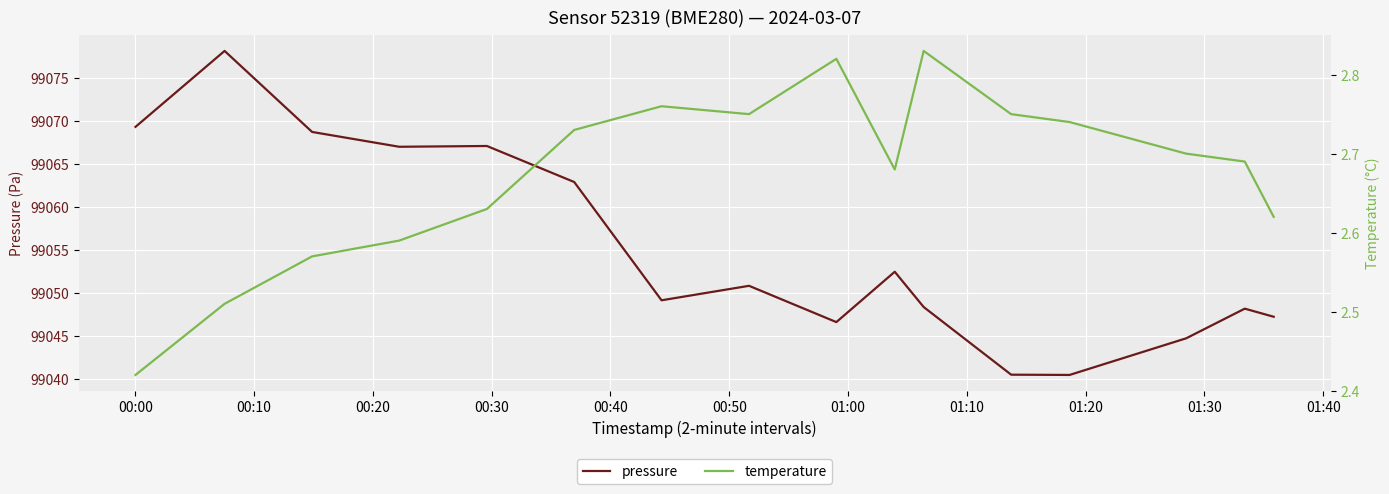

What is the maximum value for pressure?

99078.1